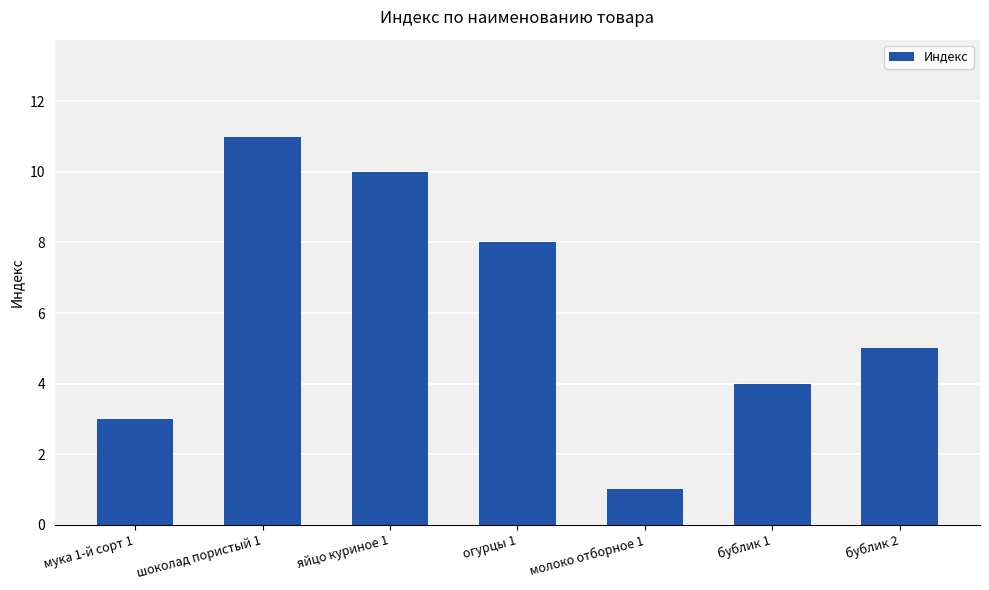

What is the difference between the second highest and second lowest values?

7